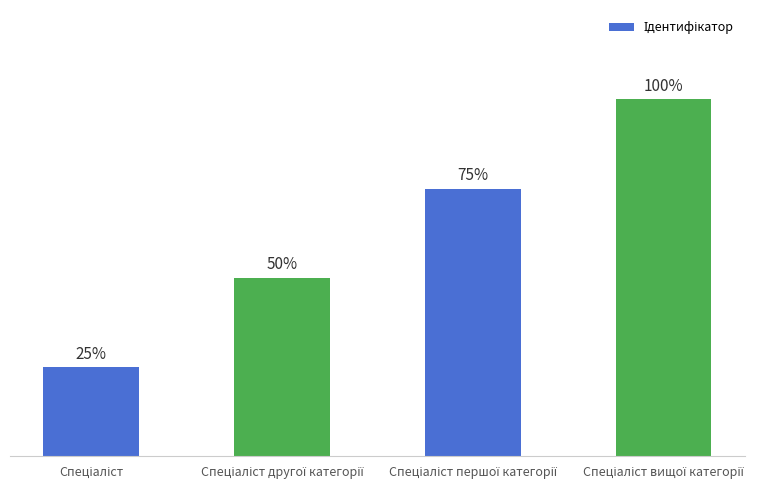

Approximately how many times larger is the value at Спеціаліст першої категорії compared to Спеціаліст?

3.0